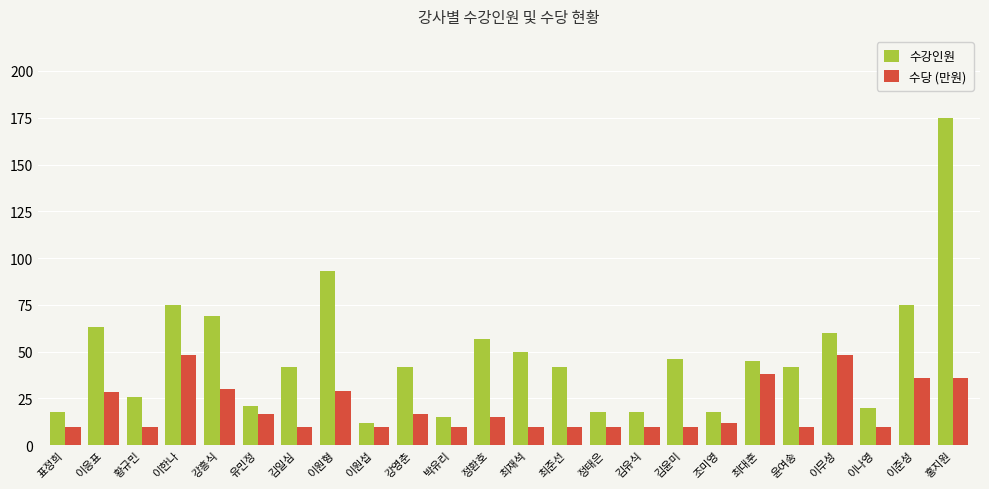

How many categories are shown in the chart?

24